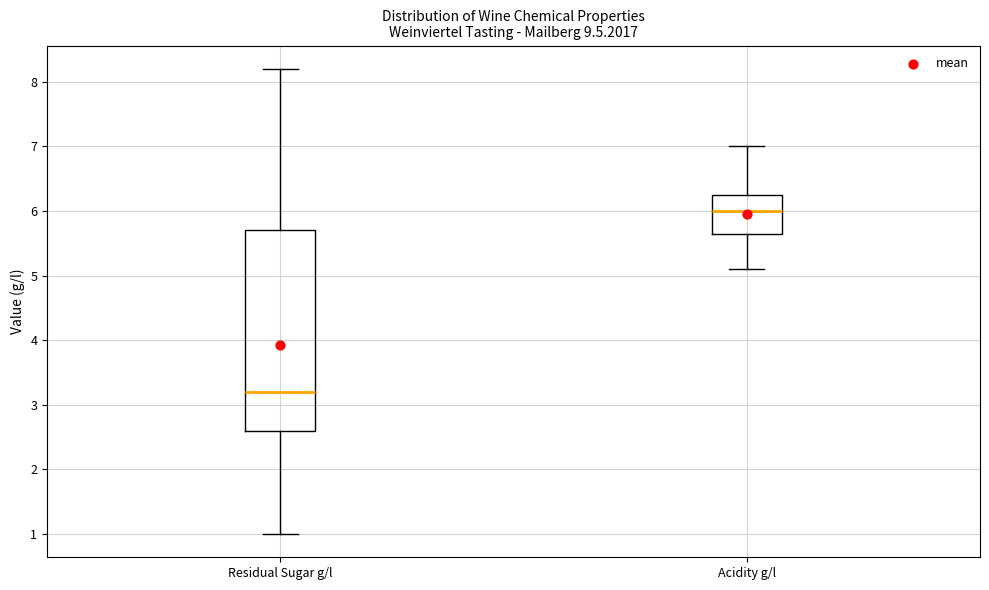

Reading left to right, transcribe this box plot: for each box, give where its median line is, the range the box spans, and where its two whiskers end, as read against the y-axis. The values are not printed on the chart, so give them approximately, as read against the axis.

Residual Sugar g/l: median 3.2, box 2.6 to 5.7, whiskers 1.0 to 8.2
Acidity g/l: median 6.0, box 5.7 to 6.3, whiskers 5.1 to 7.0